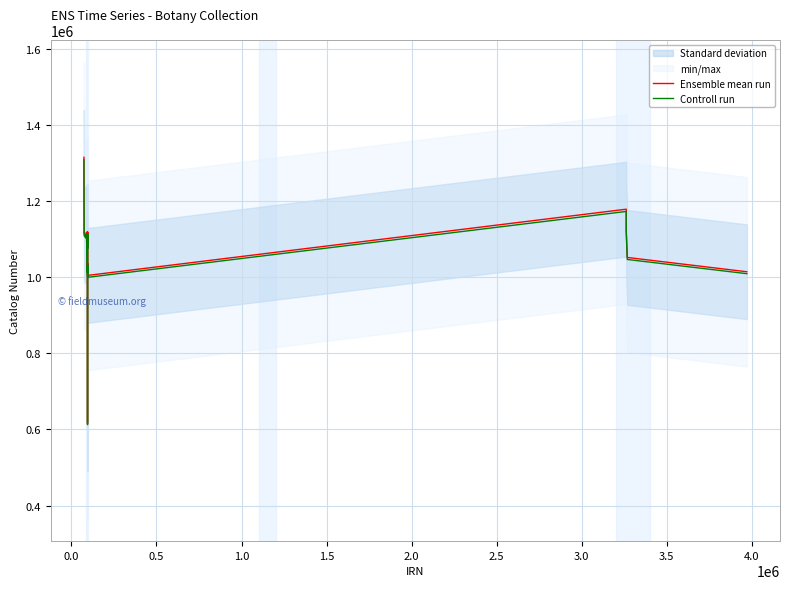

What is the minimum value for Ensemble mean run?

615514.0